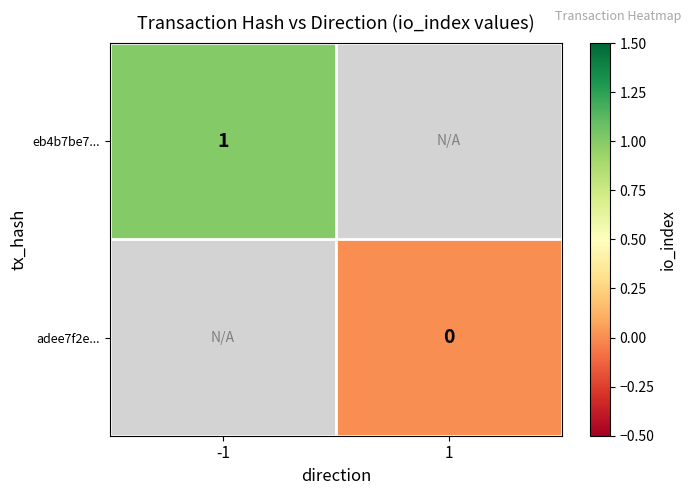

True or false: eb4b7be7... has a value of 1 at -1.

True